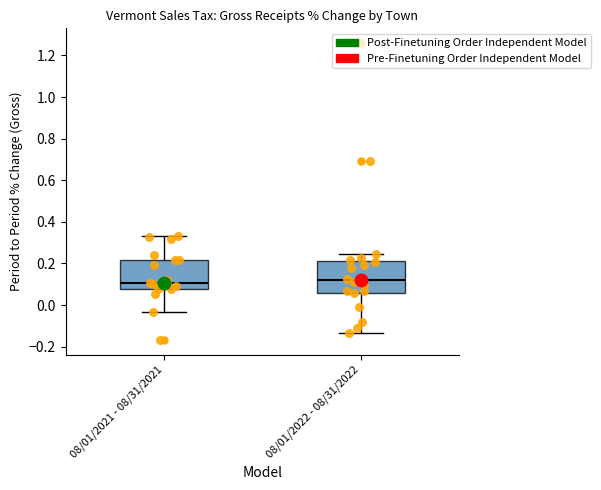

Reading left to right, read every box against the y-axis: the position of its median line, the range the box covers, and the ends of its whiskers. The values are not printed on the chart, so give them approximately, as read against the axis.

08/01/2021 - 08/31/2021: median 0.10, box 0.08 to 0.22, whiskers -0.04 to 0.34
08/01/2022 - 08/31/2022: median 0.12, box 0.06 to 0.22, whiskers -0.14 to 0.24